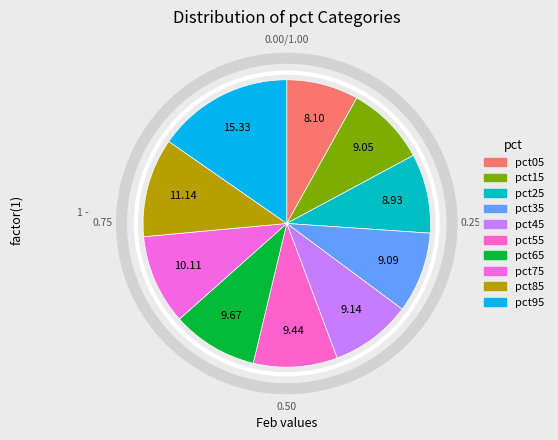

Is there a majority slice in this chart?

No